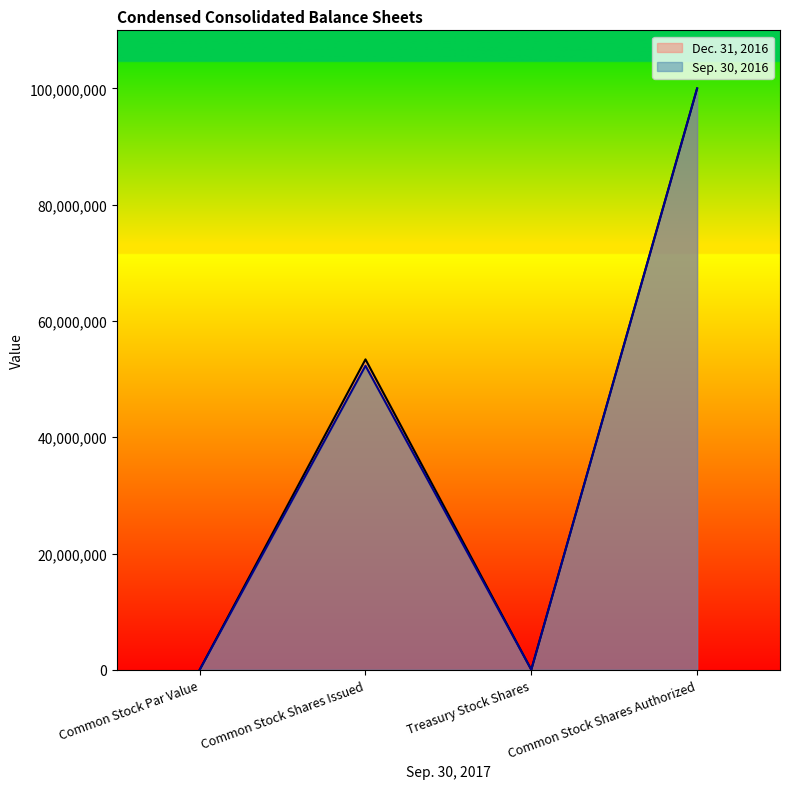

True or false: Dec. 31, 2016 has a value of 78587193 at Common Stock Shares Issued.

False